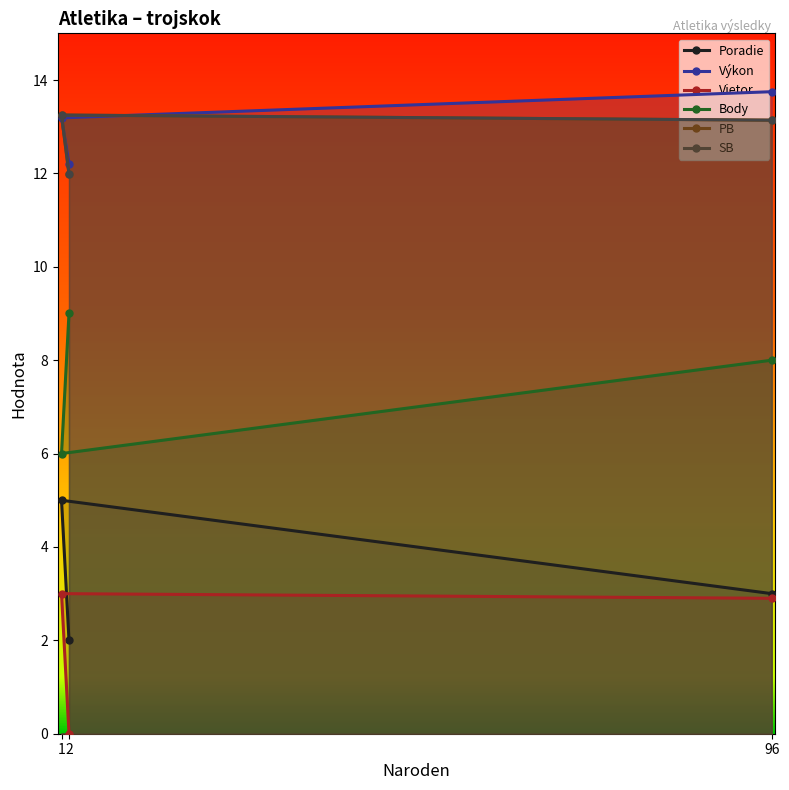

Rank the series at 96 from highest to lowest value.

Výkon, PB, SB, Poradie, Body, Vietor